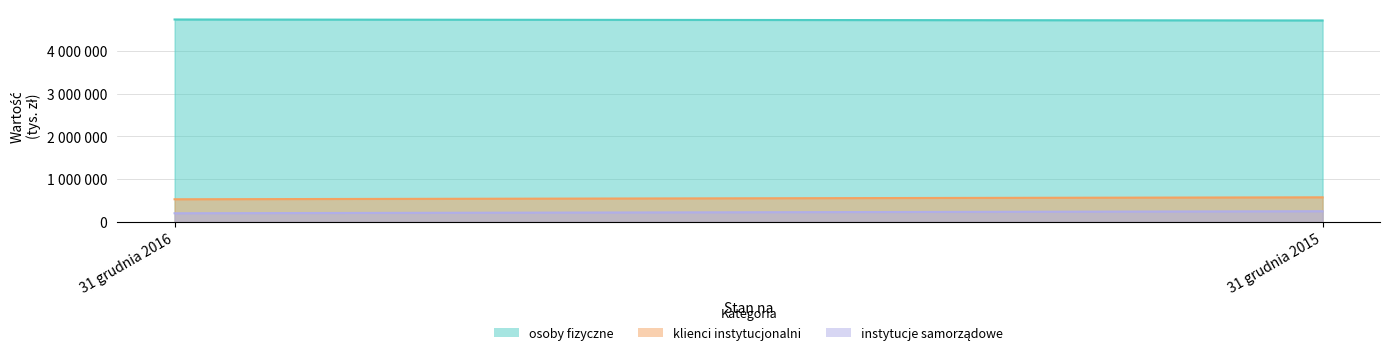

Which series has the largest total across all categories?

osoby fizyczne